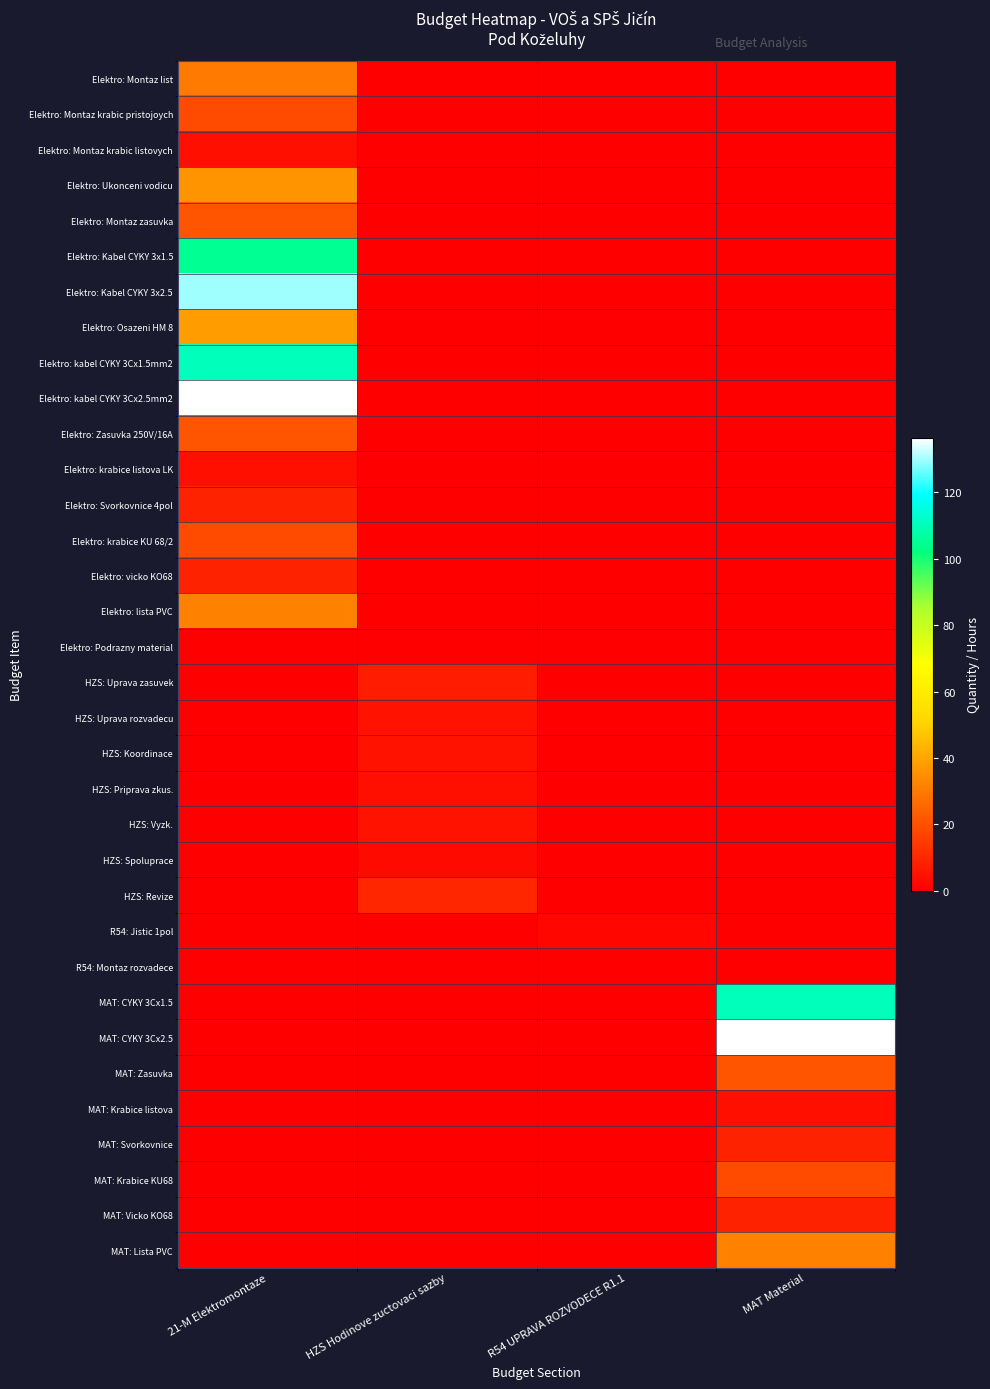

What is the total value across all series at HZS Hodinove zuctovaci sazby?

39.0